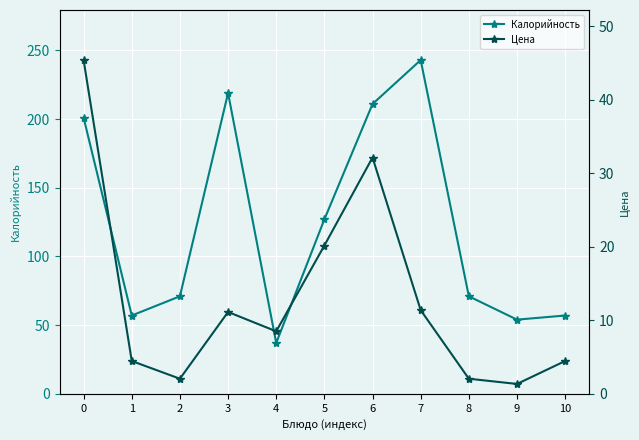

Between 6 and 2, which is larger?

6